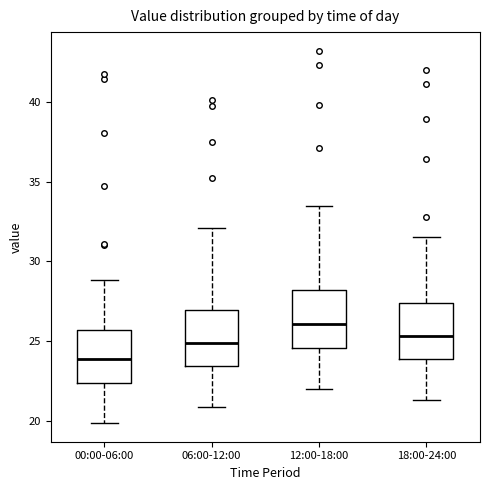

Reading left to right, read every box against the y-axis: the position of its median line, the range the box covers, and the ends of its whiskers. The values are not printed on the chart, so give them approximately, as read against the axis.

00:00-06:00: median 24.0, box 22.5 to 25.5, whiskers 20.0 to 29.0
06:00-12:00: median 25.0, box 23.5 to 27.0, whiskers 21.0 to 32.0
12:00-18:00: median 26.0, box 24.5 to 28.0, whiskers 22.0 to 33.5
18:00-24:00: median 25.5, box 24.0 to 27.5, whiskers 21.5 to 31.5